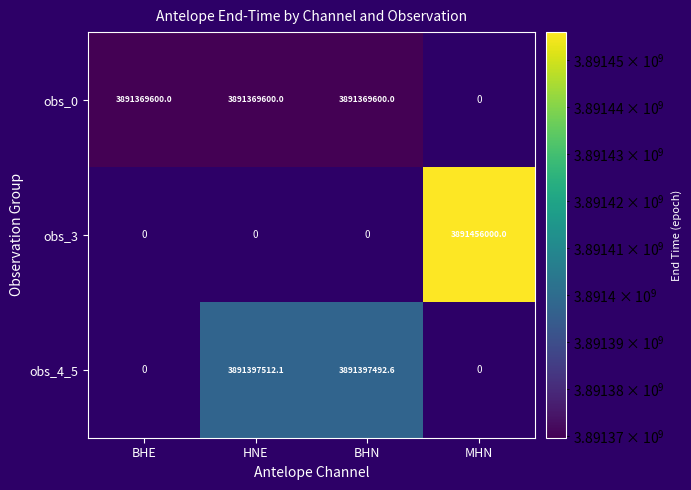

Is it true that obs_3 equals 2574084333.7 at MHN?

False